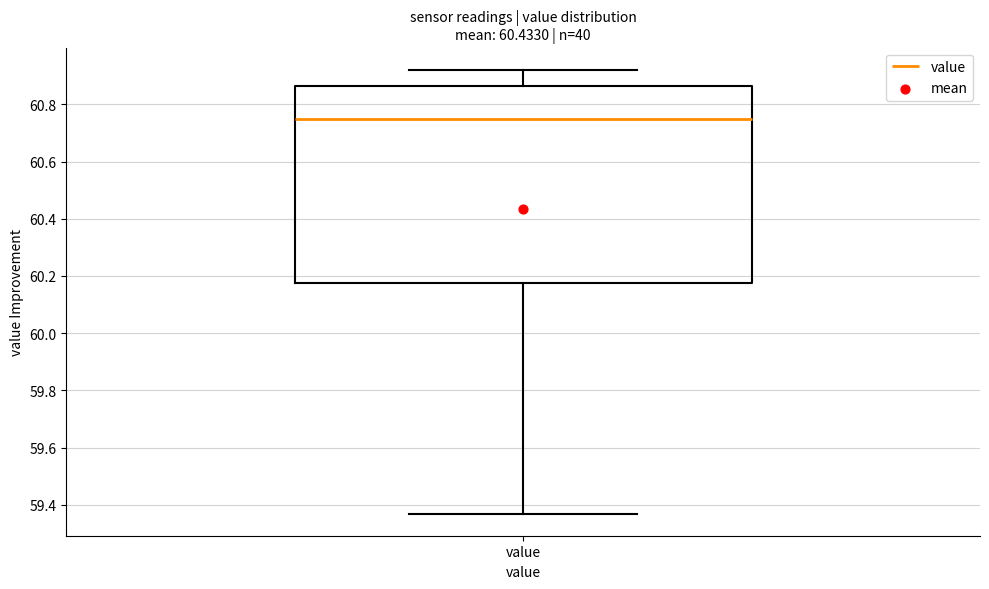

Transcribe this box plot: give where the median line is, the range the box spans, and where the two whiskers end, as read against the y-axis. The values are not printed on the chart, so give them approximately, as read against the axis.

median 60.76, box 60.18 to 60.86, whiskers 59.38 to 60.92